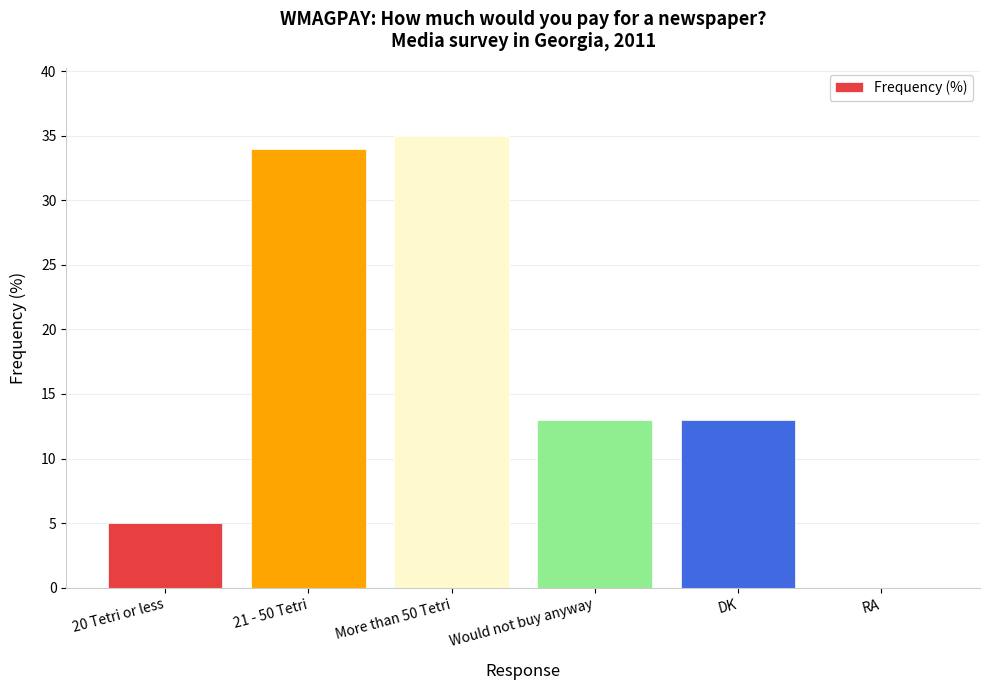

The chart shows a value of 20 at More than 50 Tetri. True or false?

False